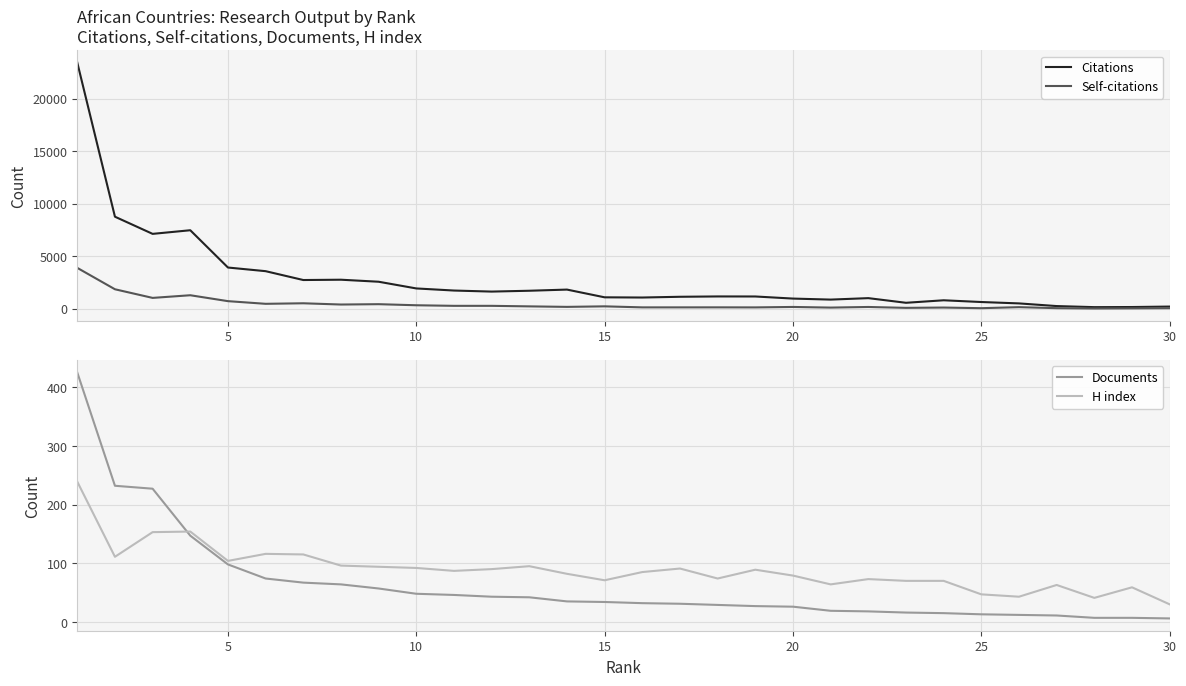

What is the highest value of the Self-citations series?

3876